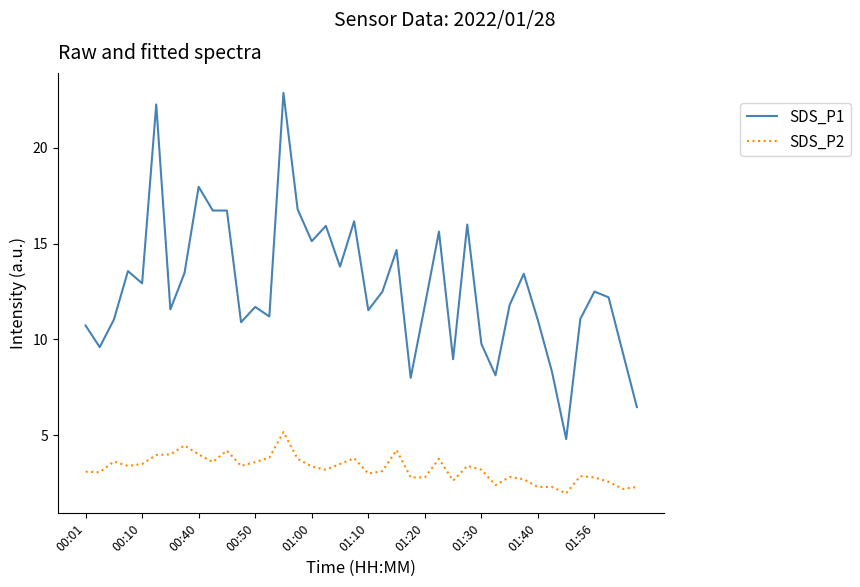

Does the chart display data point markers on the line(s)?

No